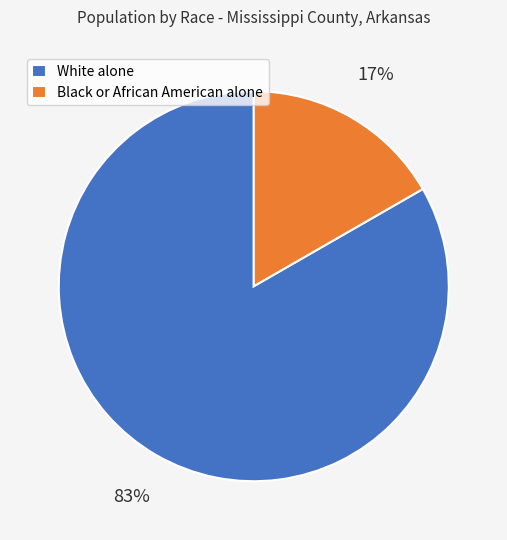

Does any single category account for the majority?

Yes